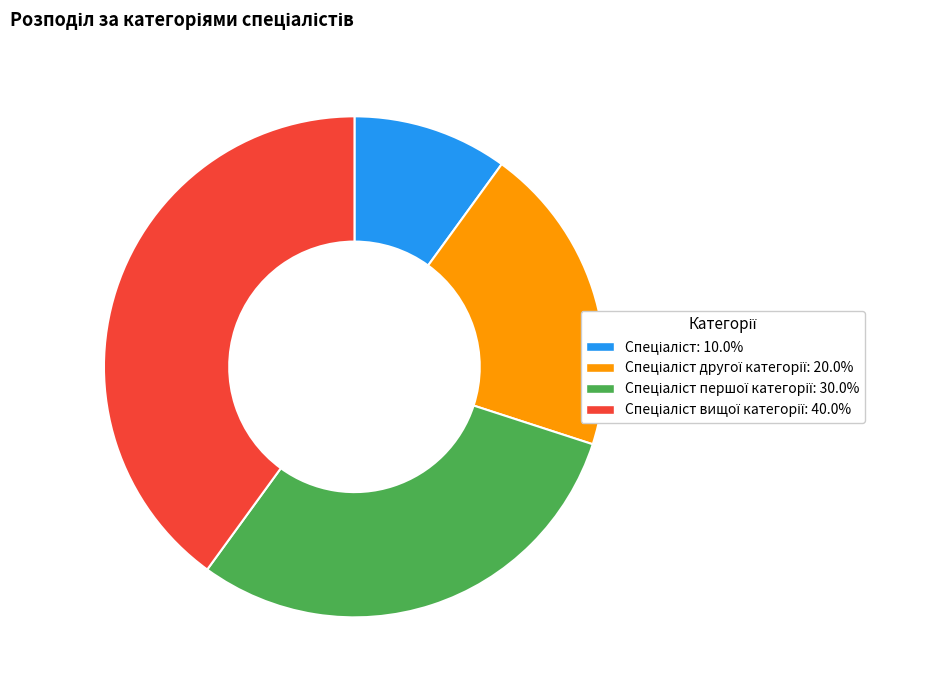

Is there any slice that represents more than half of the pie?

No